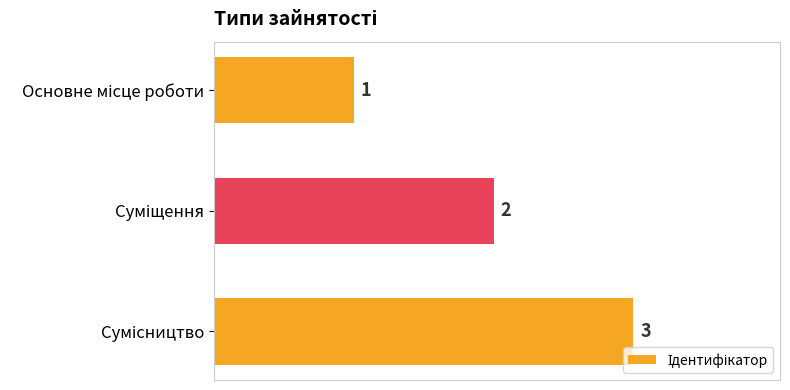

What is the sum of all values?

6